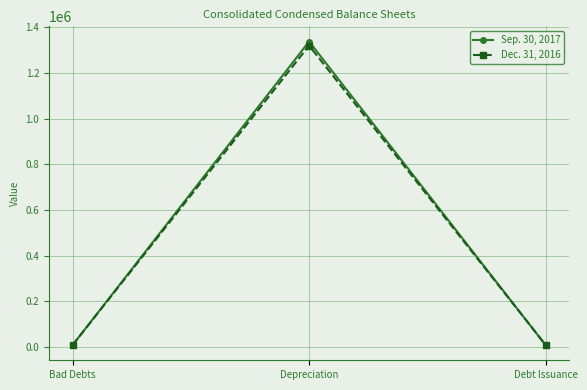

At how many categories does at least one series exceed 1174052?

1